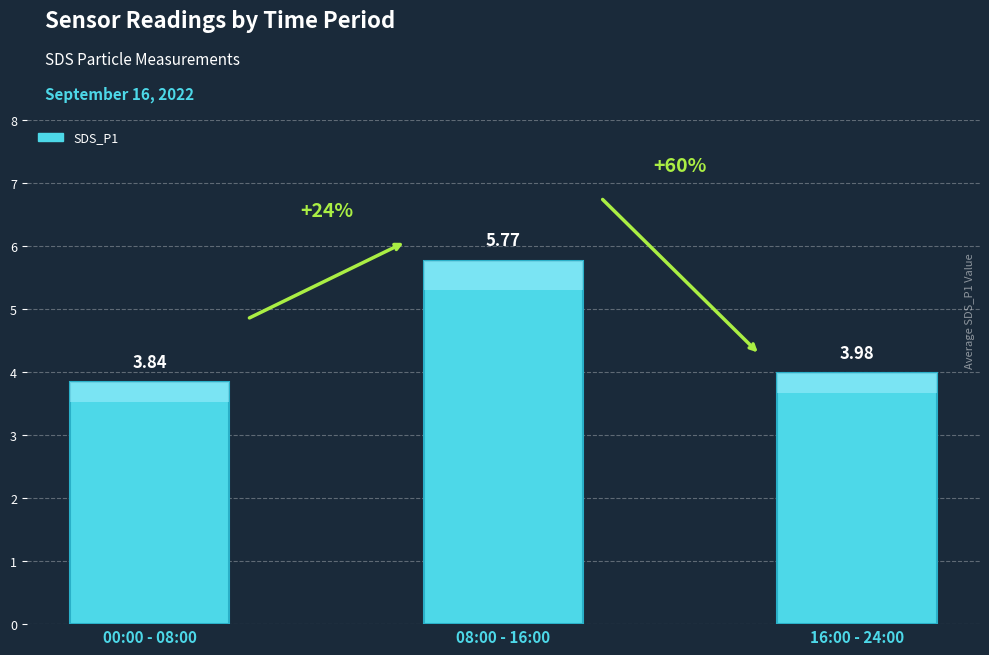

List the labels in order of value, smallest first.

00:00 - 08:00, 16:00 - 24:00, 08:00 - 16:00